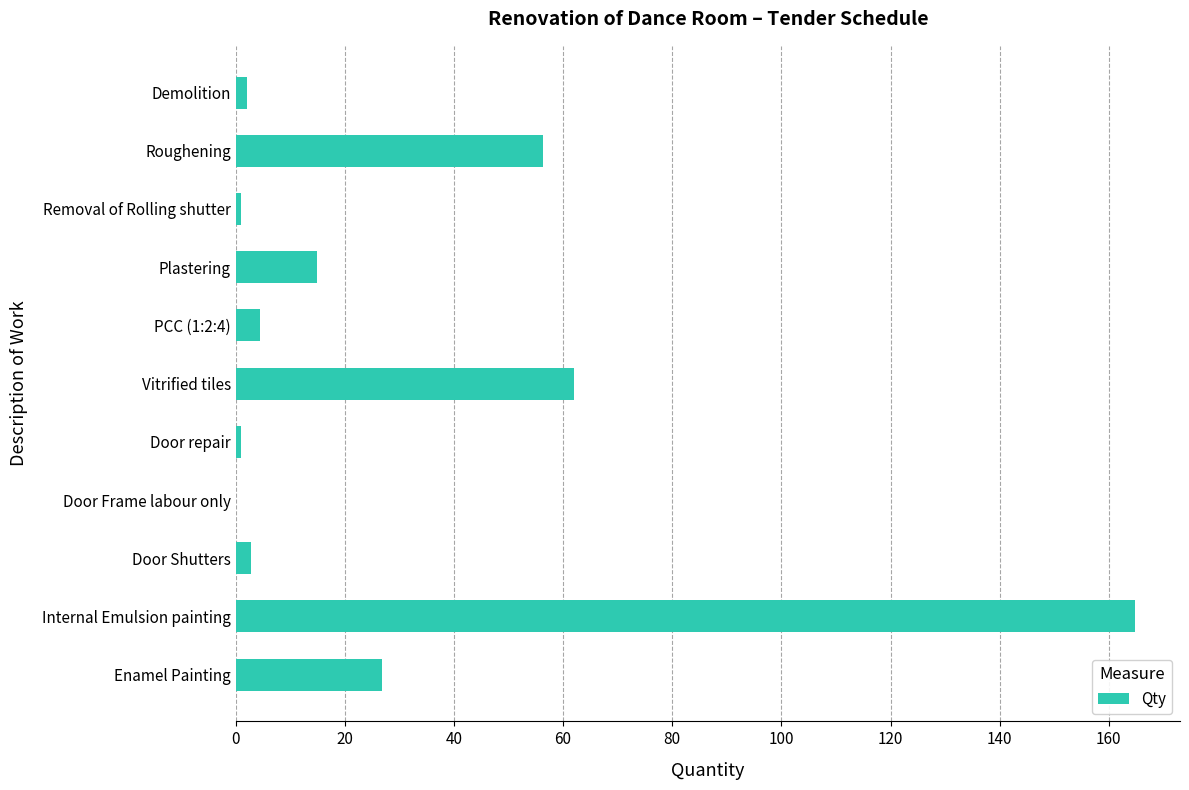

At which label is the value closest to 82?

Vitrified tiles